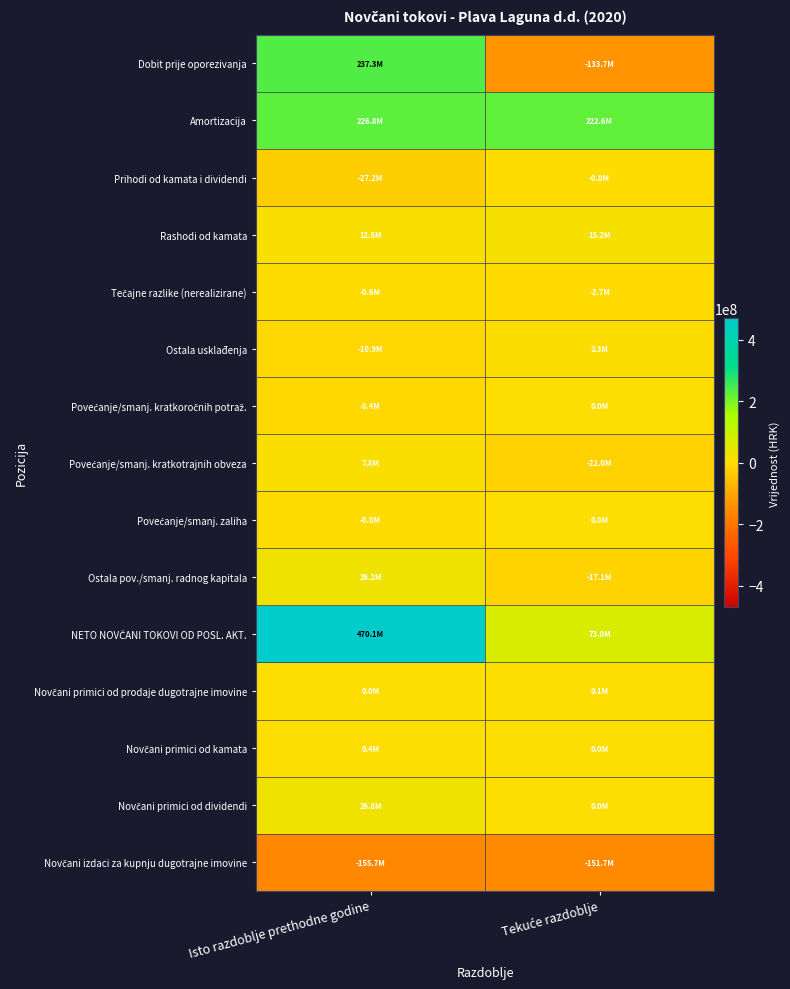

What is the spread (max minus min) of values at Isto razdoblje prethodne godine?

625750312